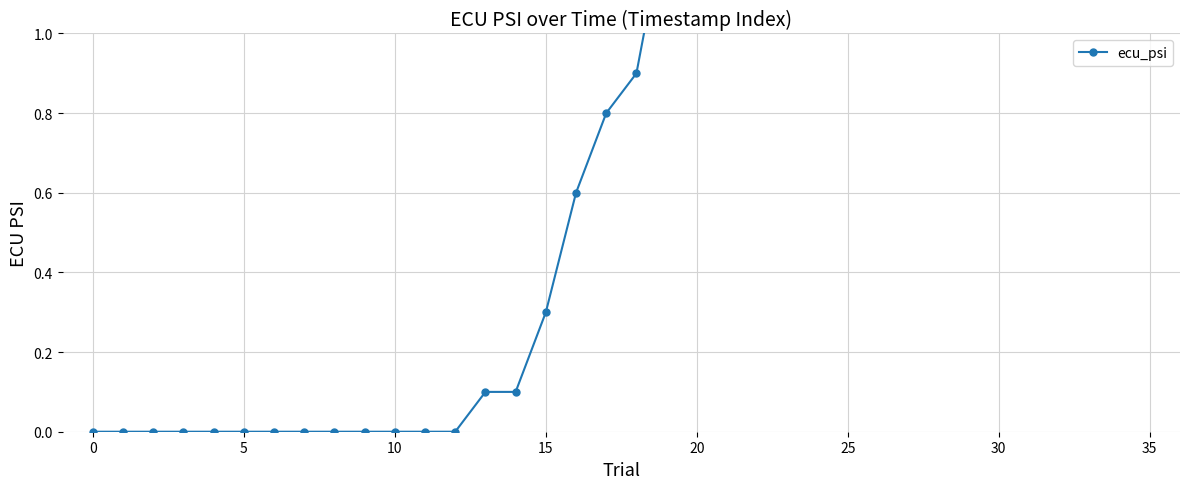

How many values exceed 0?

23